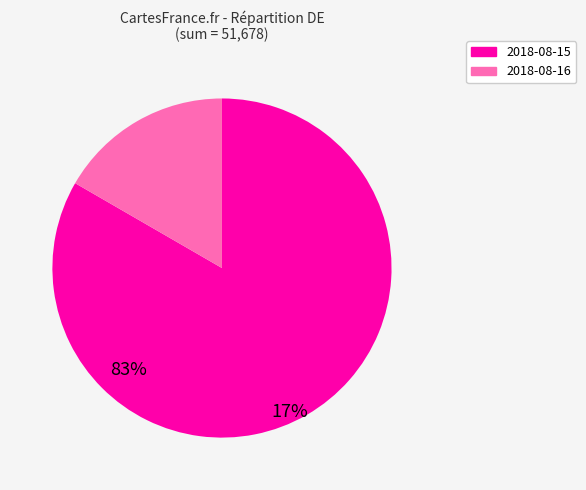

Which slice is the smallest?

2018-08-16